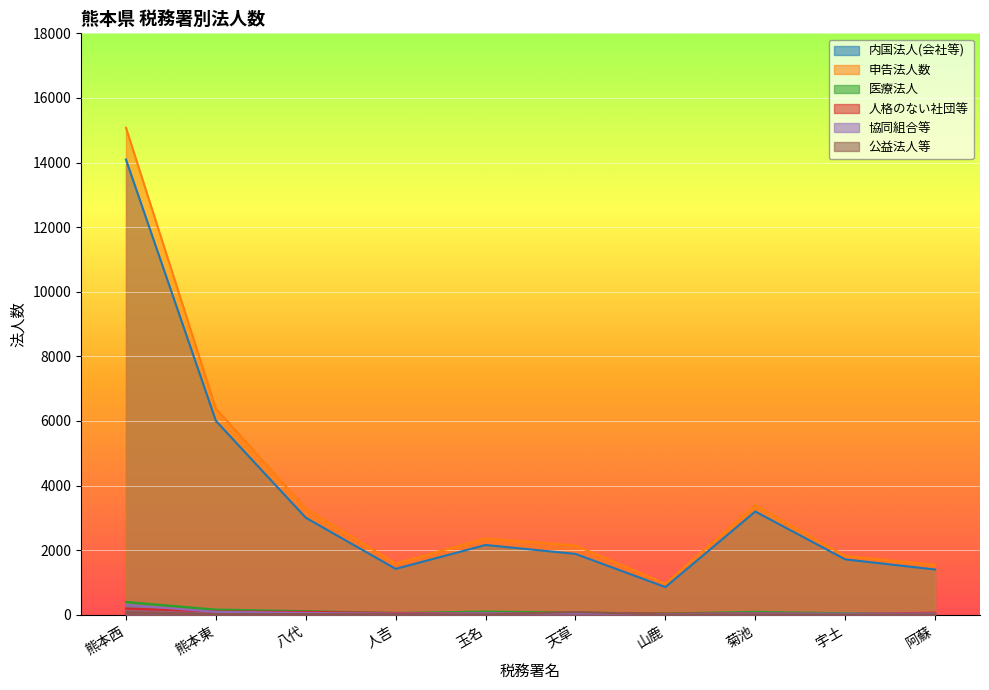

The 人格のない社団等 series shows 24 at 阿蘇. True or false?

False